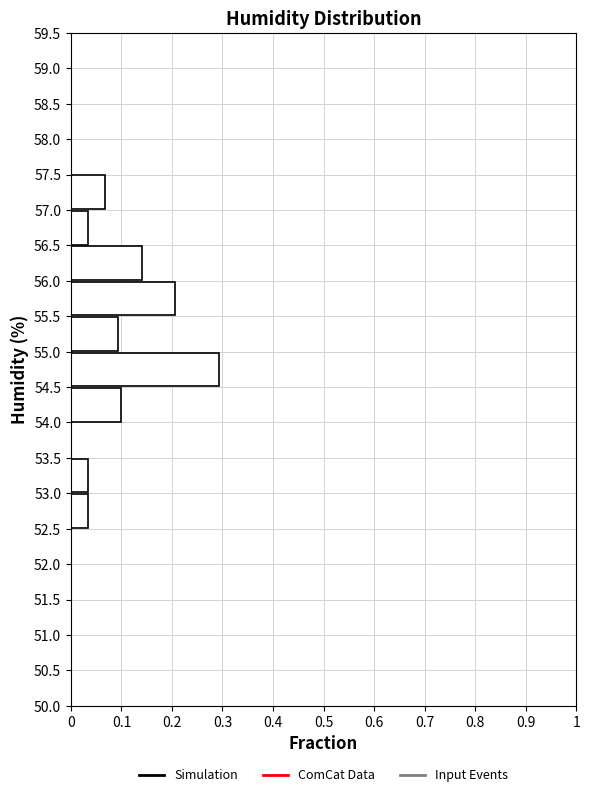

Reading bottom to top, transcribe this chart: for each bar, give the range it covers on the y-axis and its length. The values are not printed on the chart, so give them approximately, as read against the axis.

50.0 to 50.5: 0
50.5 to 51.0: 0
51.0 to 51.5: 0
51.5 to 52.0: 0
52.0 to 52.5: 0
52.5 to 53.0: 0.03
53.0 to 53.5: 0.03
53.5 to 54.0: 0
54.0 to 54.5: 0.10
54.5 to 55.0: 0.29
55.0 to 55.5: 0.09
55.5 to 56.0: 0.21
56.0 to 56.5: 0.14
56.5 to 57.0: 0.03
57.0 to 57.5: 0.07
57.5 to 58.0: 0
58.0 to 58.5: 0
58.5 to 59.0: 0
59.0 to 59.5: 0